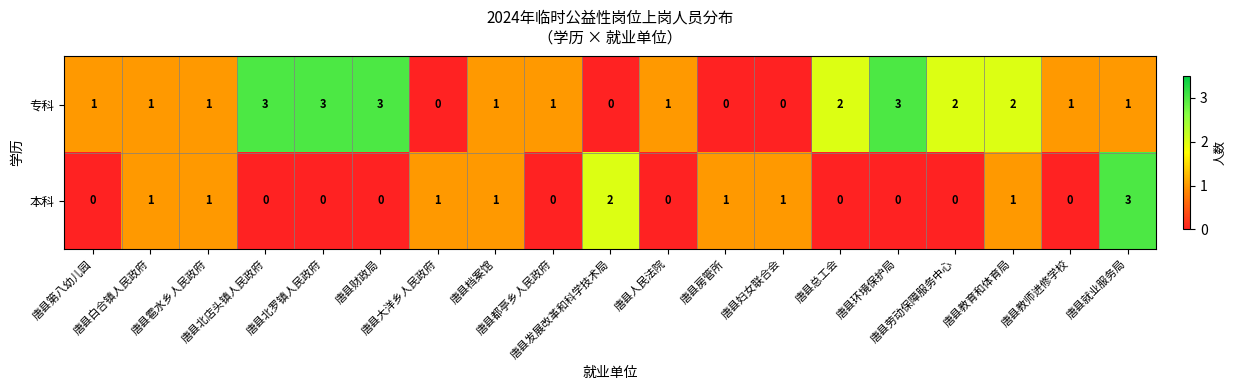

At which category is the sum across all series the highest?

唐县就业服务局